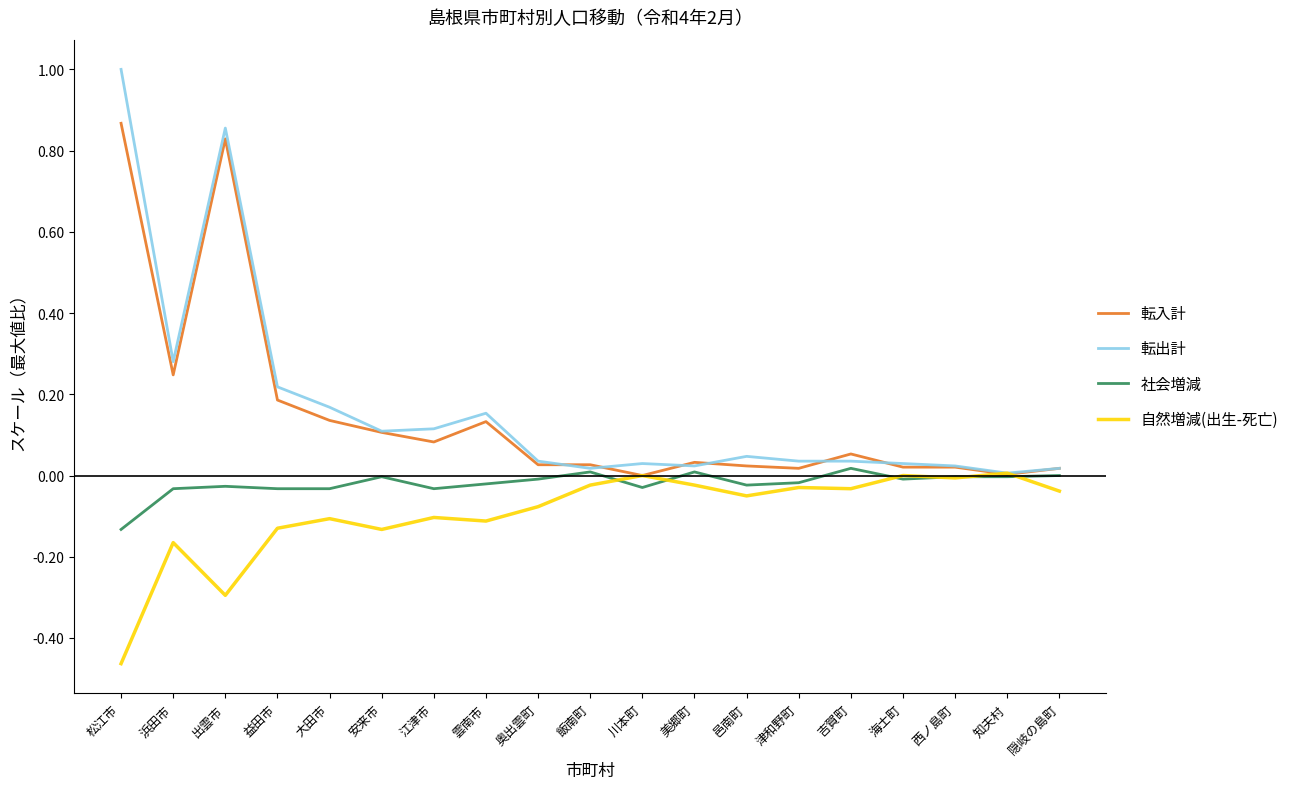

Which series has the largest range (max minus min)?

転出計